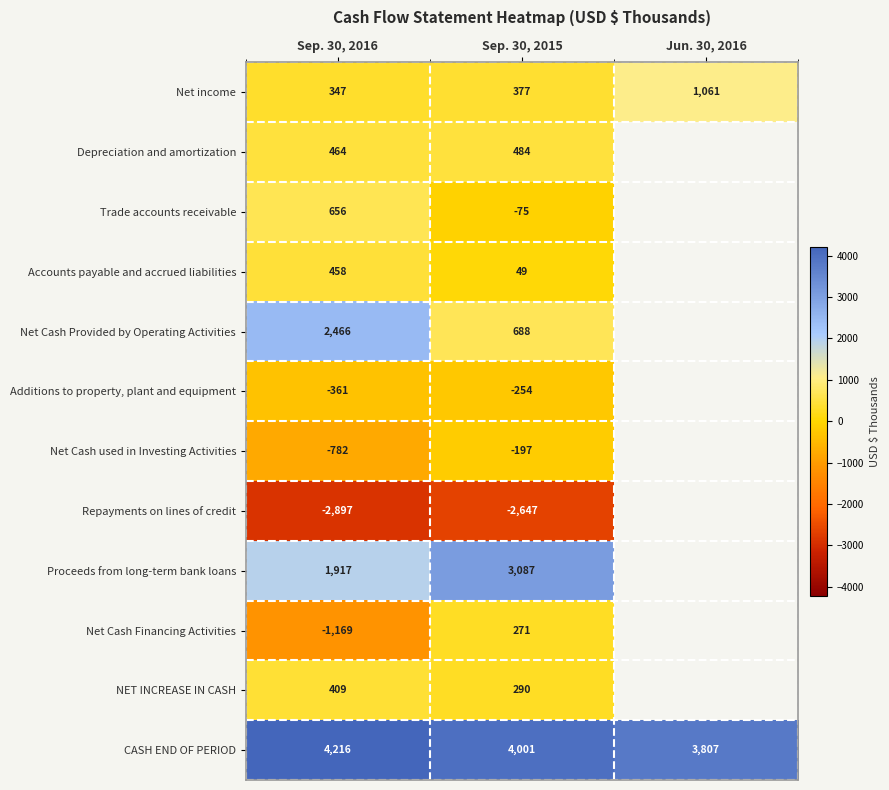

What is the difference between the maximum and minimum values in the CASH END OF PERIOD series?

409